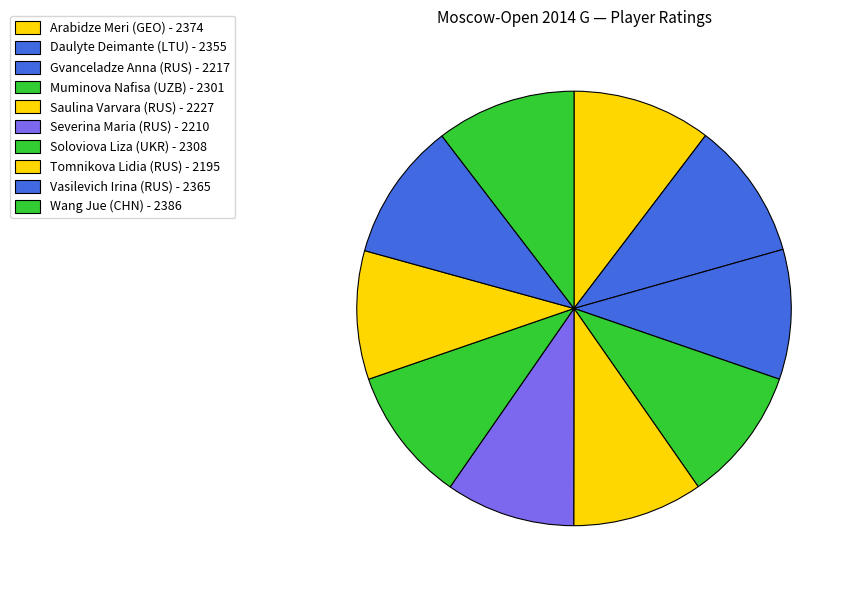

Which slice is the smallest?

Tomnikova Lidia (RUS)